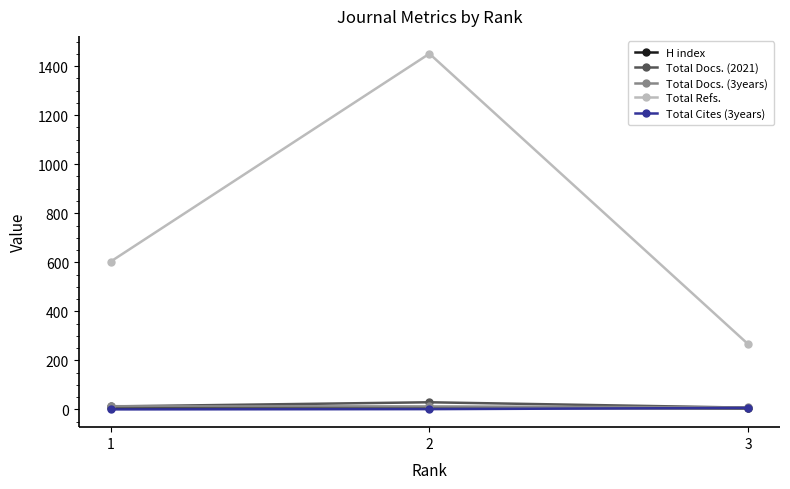

Which series has the largest range (max minus min)?

Total Refs.